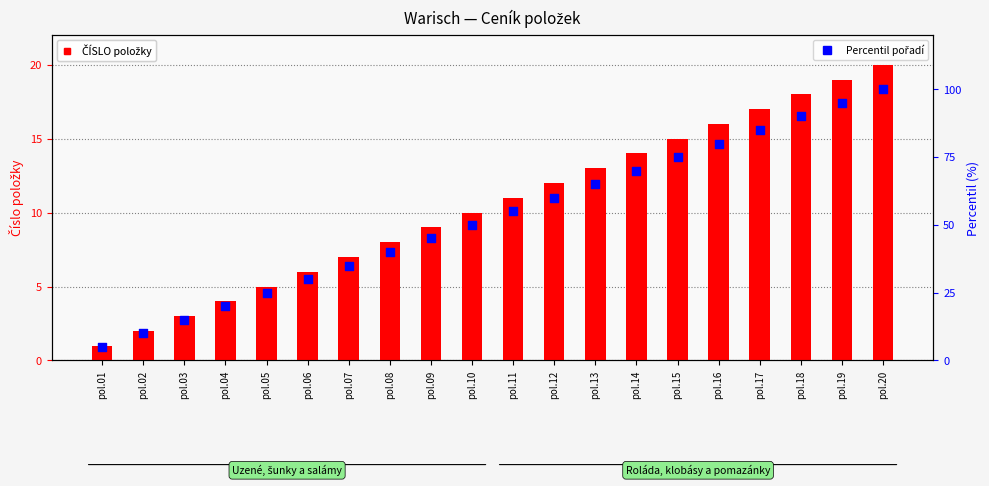

What is the total value across all series at pol.04?

24